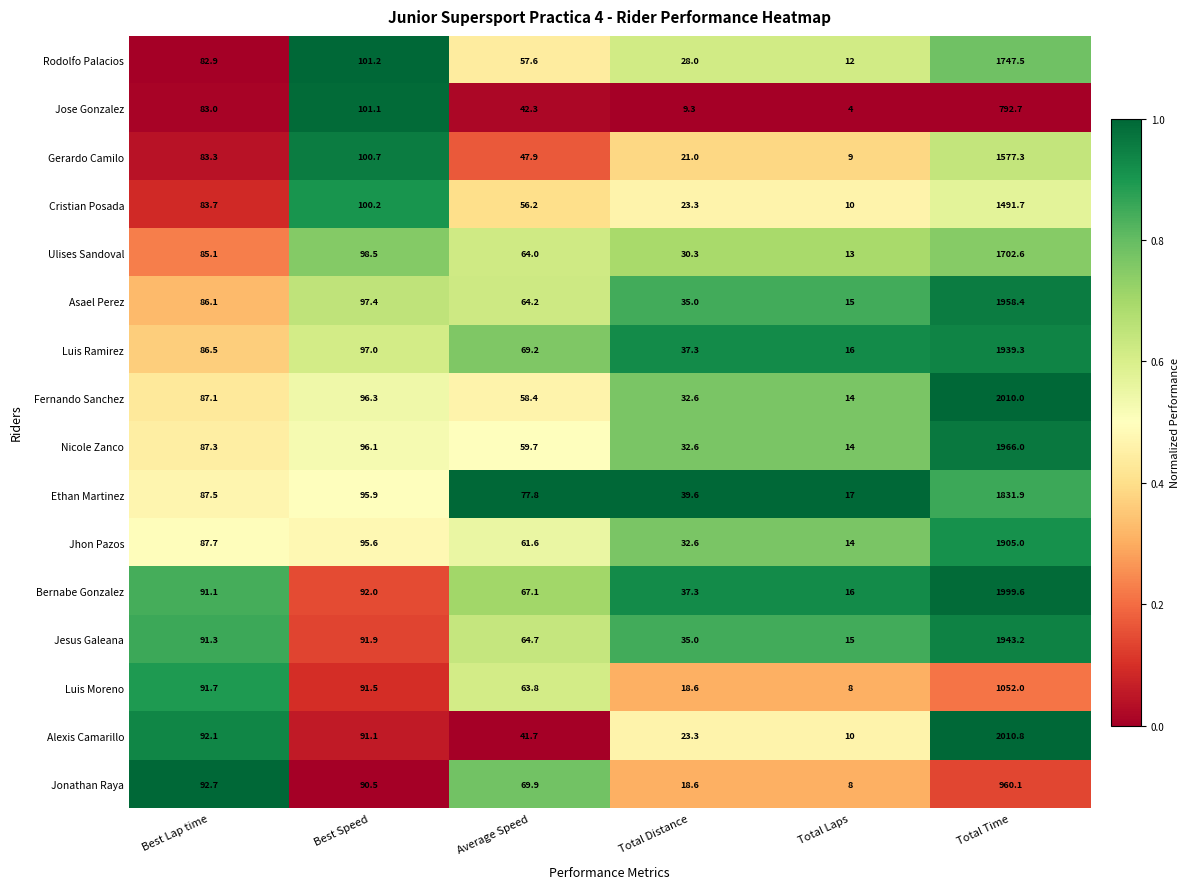

Is the value of Bernabe Gonzalez at Total Laps greater than the value of Cristian Posada at Total Laps?

Yes